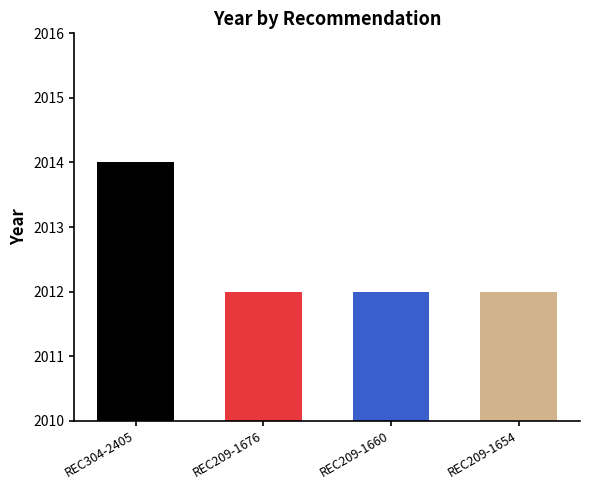

Reading right to left, what are all the values shown in this chart?

REC209-1654=2012	REC209-1660=2012	REC209-1676=2012	REC304-2405=2014